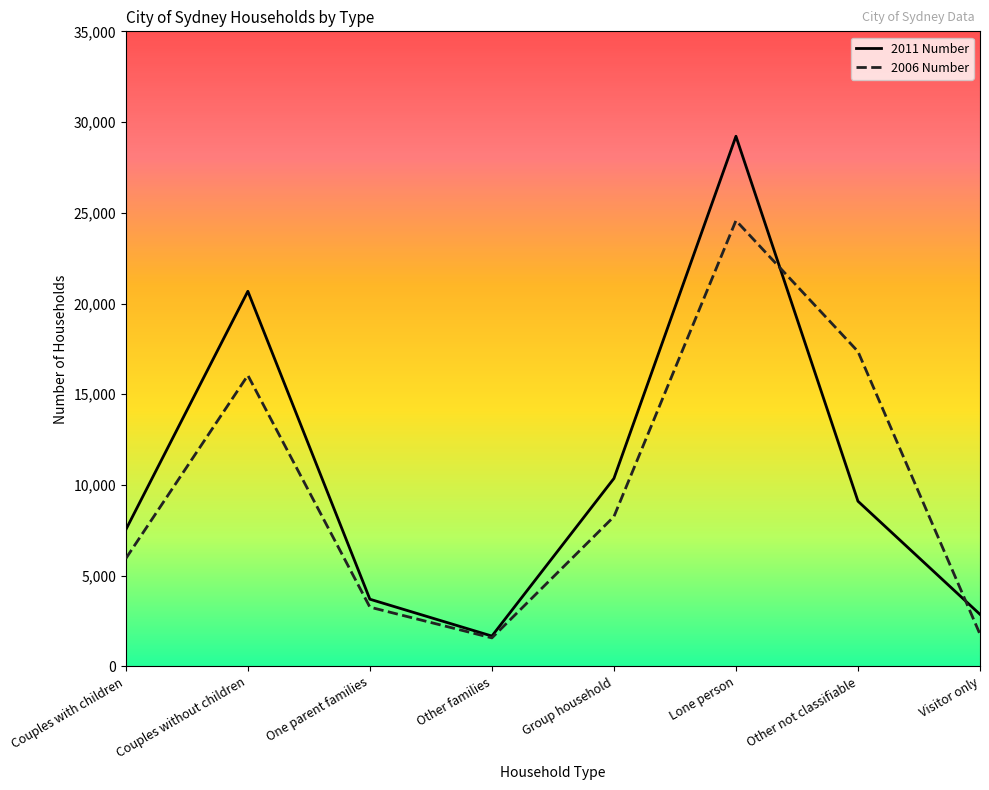

True or false: 2006 Number and 2011 Number intersect in this chart.

True